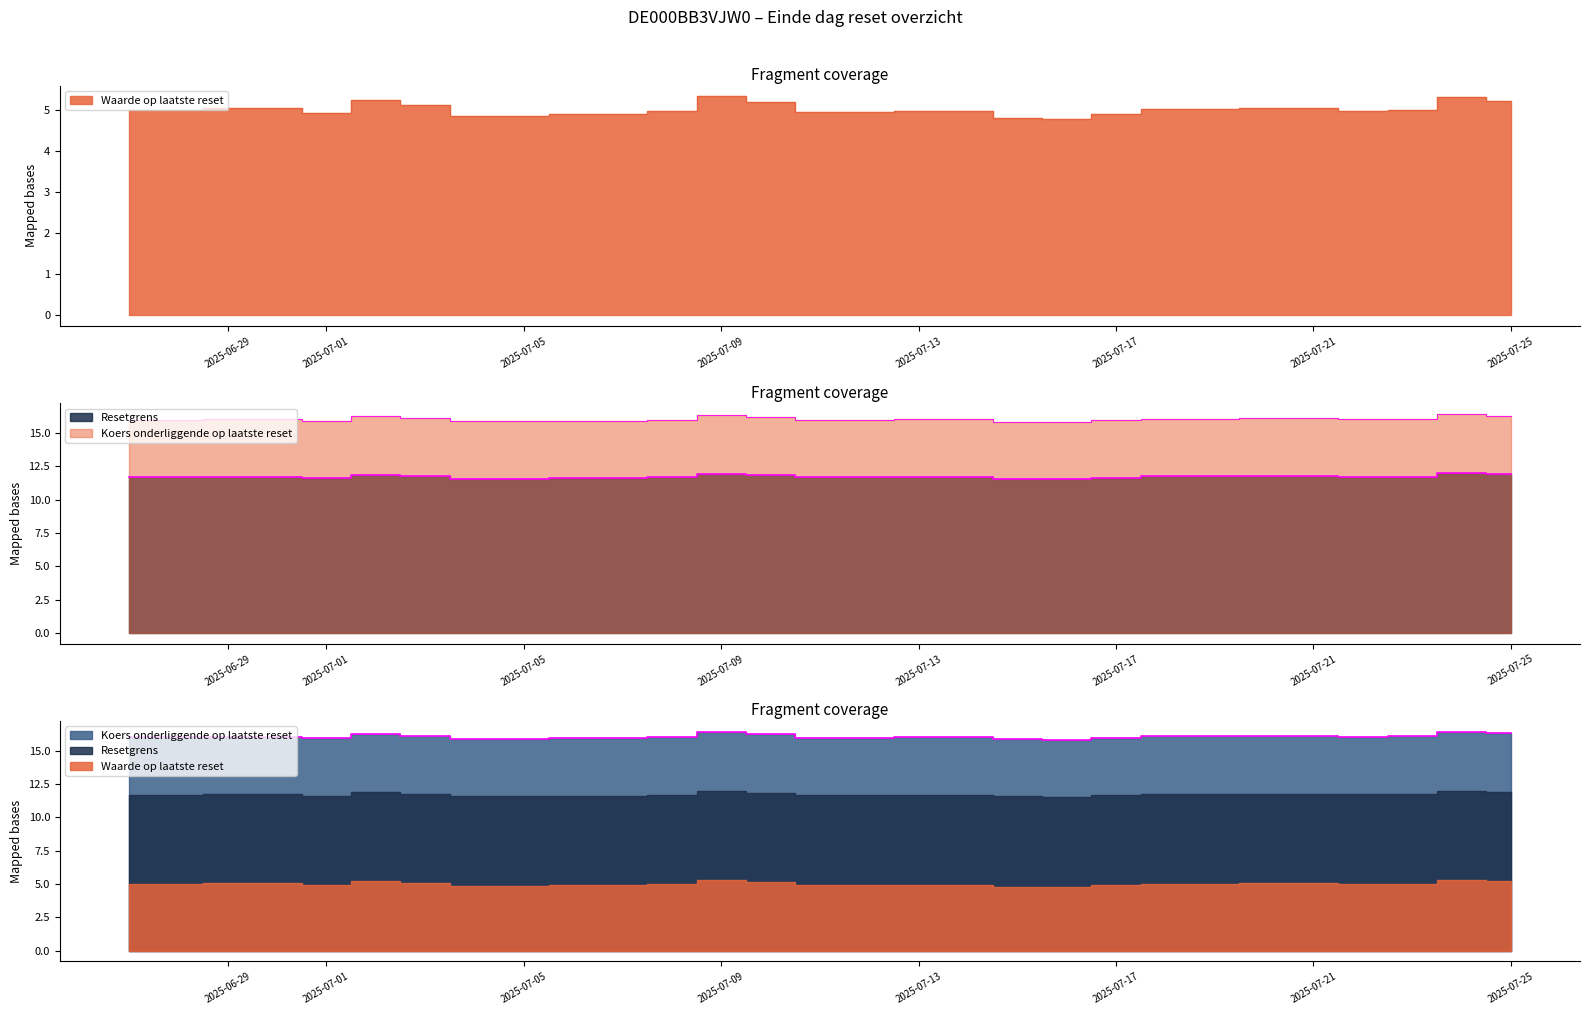

At which label does Koers onderliggende op laatste reset reach its peak?

2025-07-24